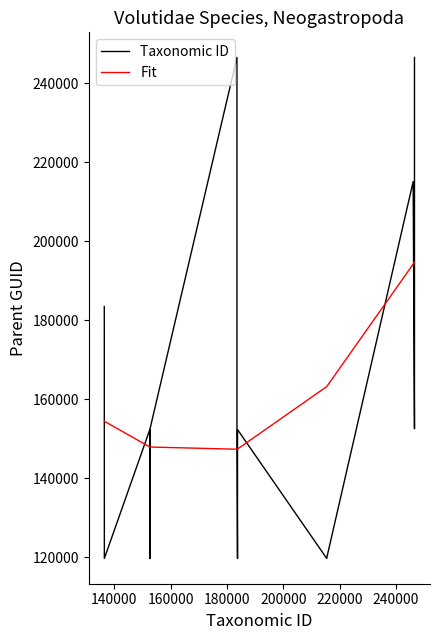

True or false: Taxonomic ID and Fit intersect in this chart.

True